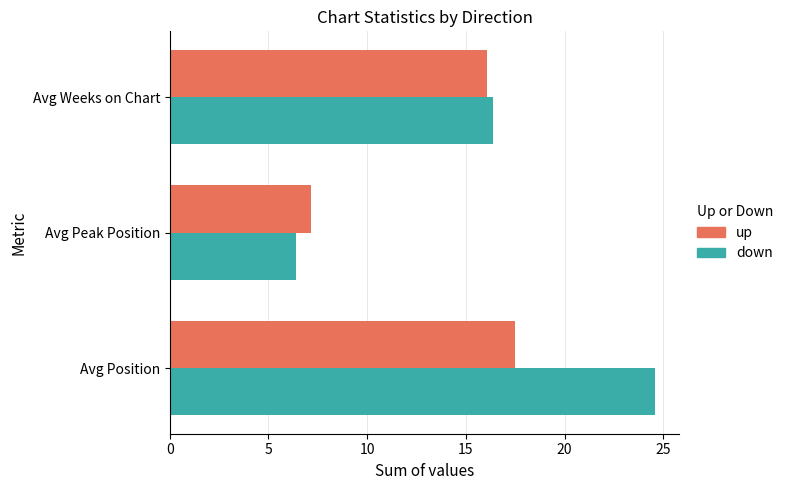

What is the average value of the up series?

13.6